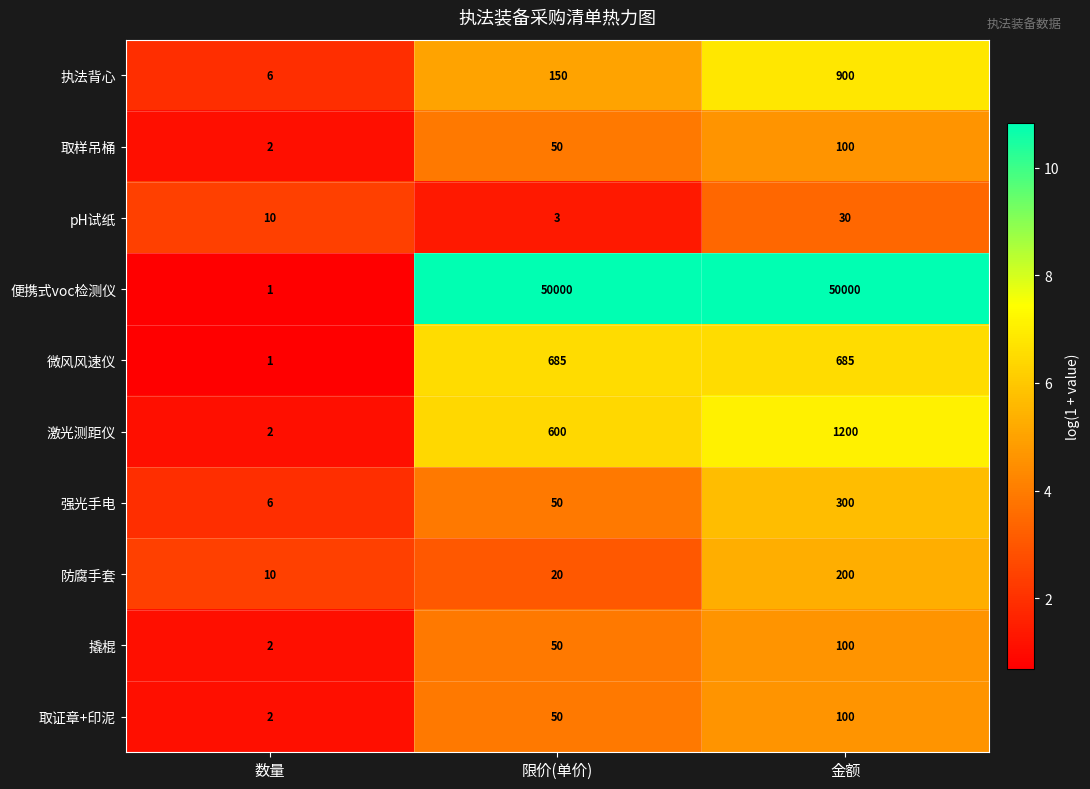

List the labels in order of 防腐手套 value, smallest first.

数量, 限价(单价), 金额